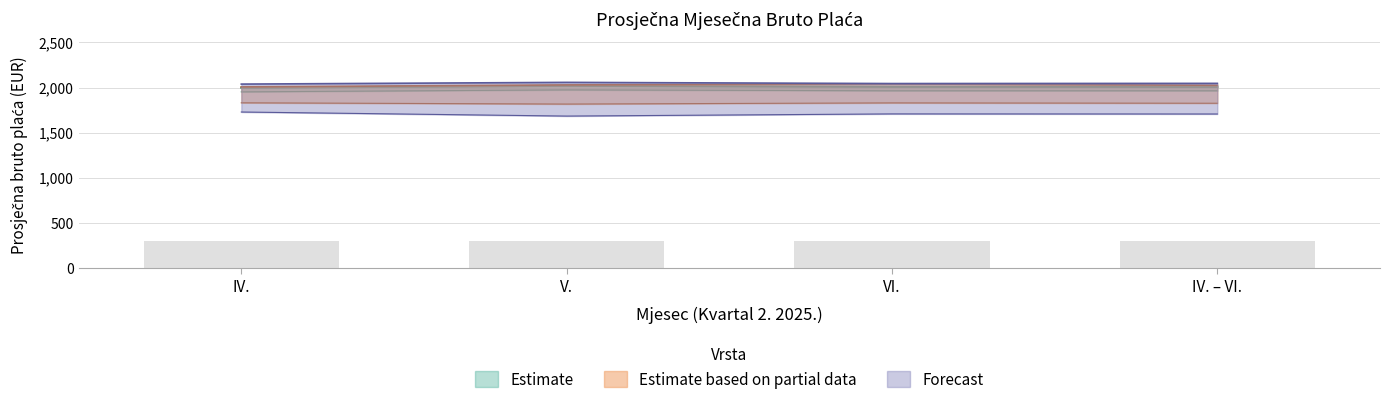

Is it true that Poljoprivreda equals 1729 at IV.?

True